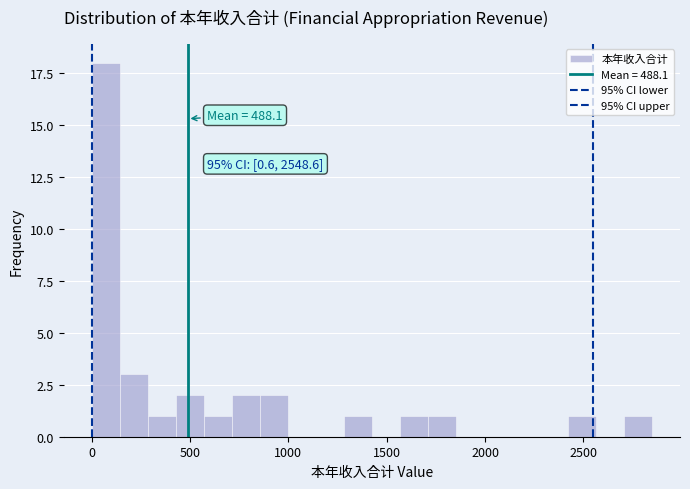

Around what value on the x-axis is the tallest bar? Give the approximate position of its centre, as read against the axis.

50